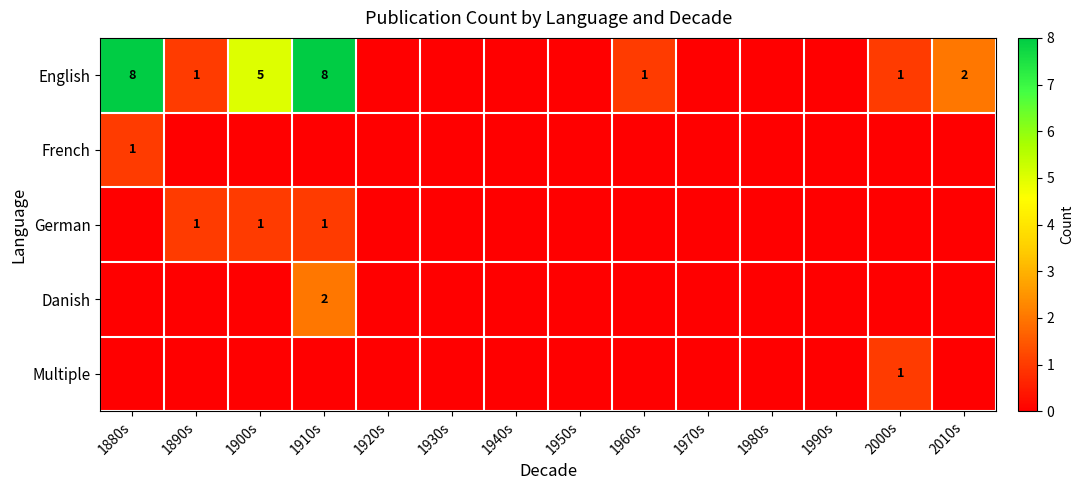

How many data points does each series have?

14